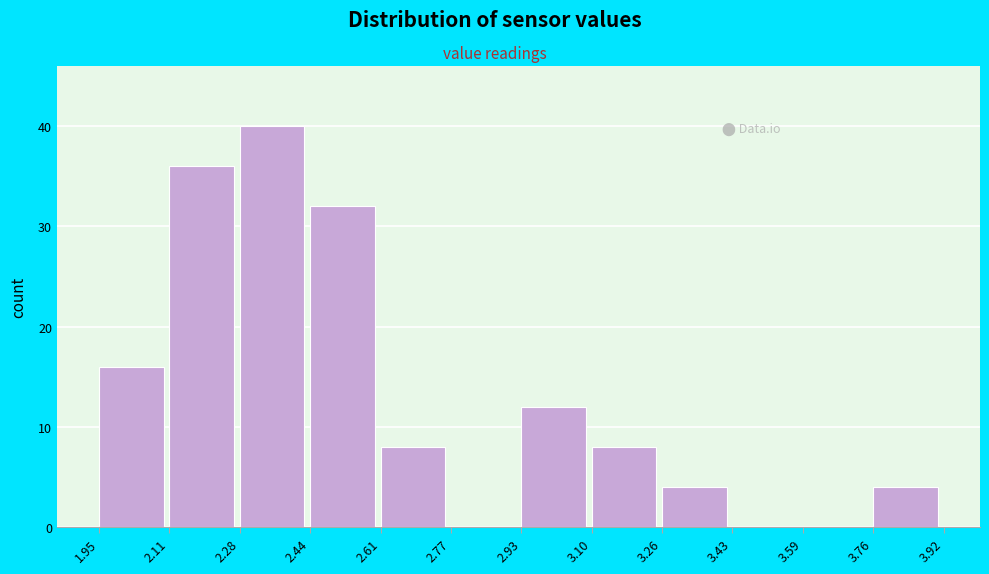

Reading left to right, list every bar in this chart as the range it spans on the x-axis followed by its height. The values are not printed on the chart, so give them approximately, as read against the axis.

1.95 to 2.11: 16
2.11 to 2.28: 36
2.28 to 2.44: 40
2.44 to 2.61: 32
2.61 to 2.77: 8
2.77 to 2.93: 0
2.93 to 3.10: 12
3.10 to 3.26: 8
3.26 to 3.43: 4
3.43 to 3.59: 0
3.59 to 3.76: 0
3.76 to 3.92: 4